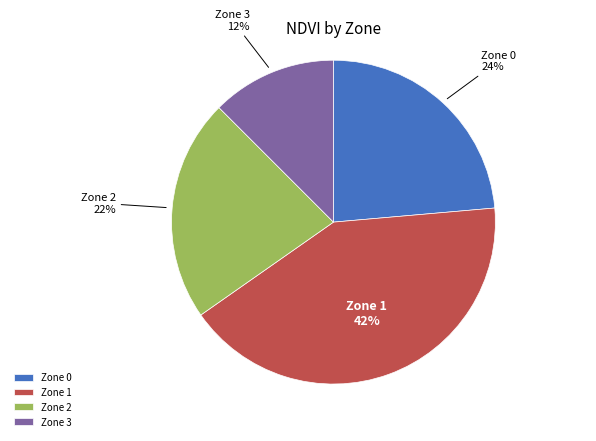

Approximately how many times larger is the value at Zone 1 compared to Zone 2?

1.9